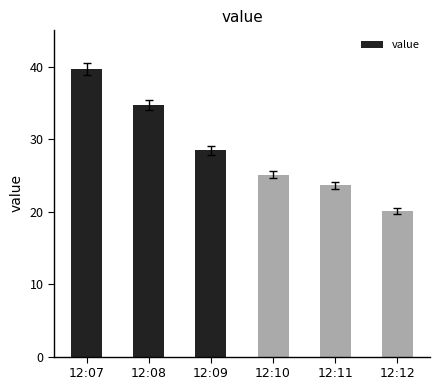

What is the sum of all values?

171.7